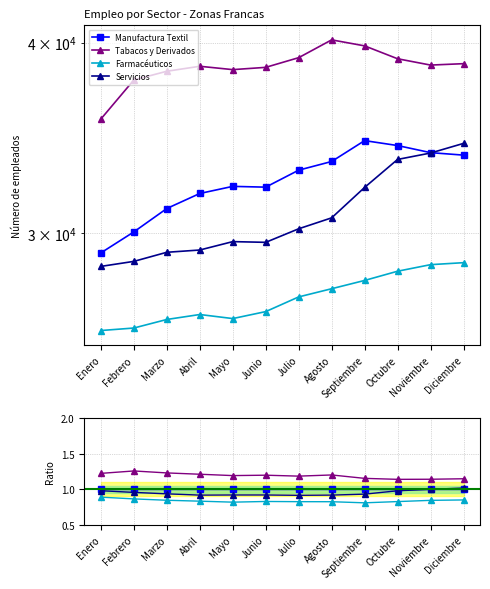

True or false: Tabacos y Derivados and Manufactura Textil intersect in this chart.

False